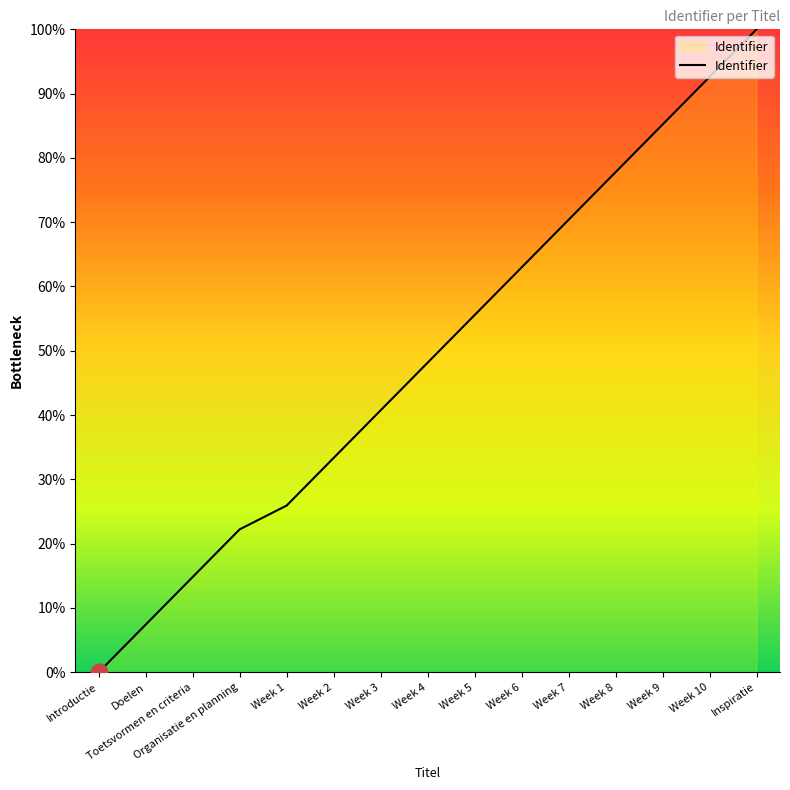

The value at Inspiratie is 43.9. True or false?

False